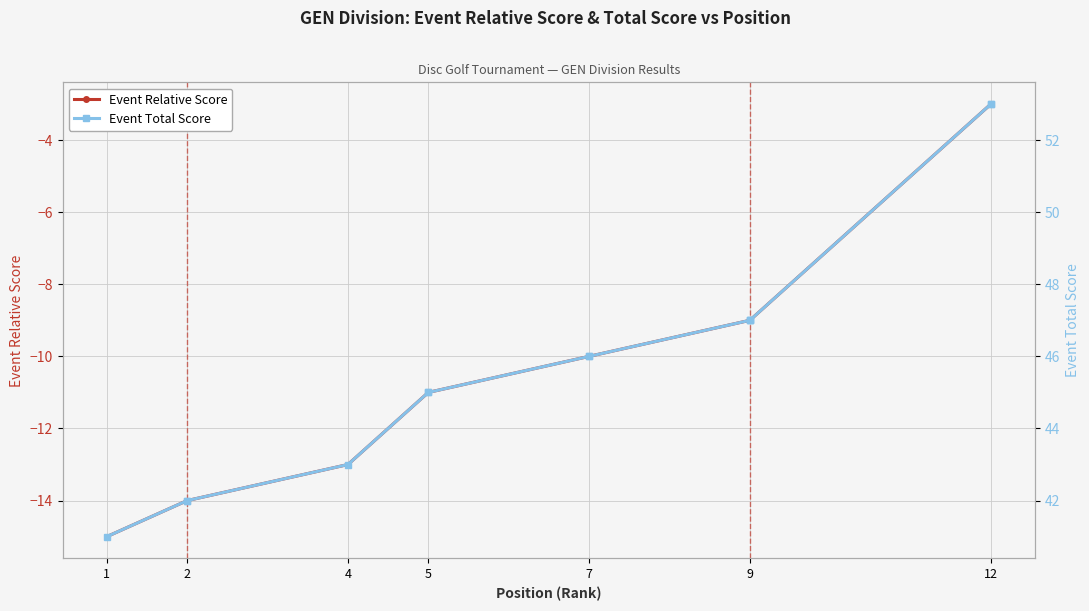

Read the Event Total Score value at 1, to the nearest 10.

40